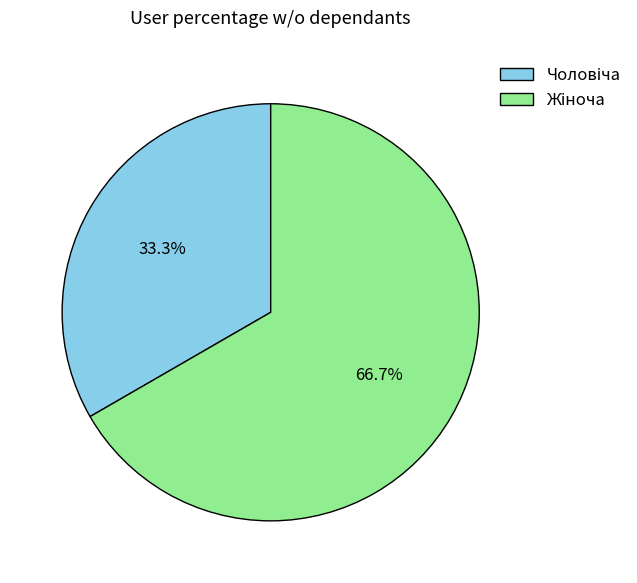

Does any single category account for the majority?

Yes